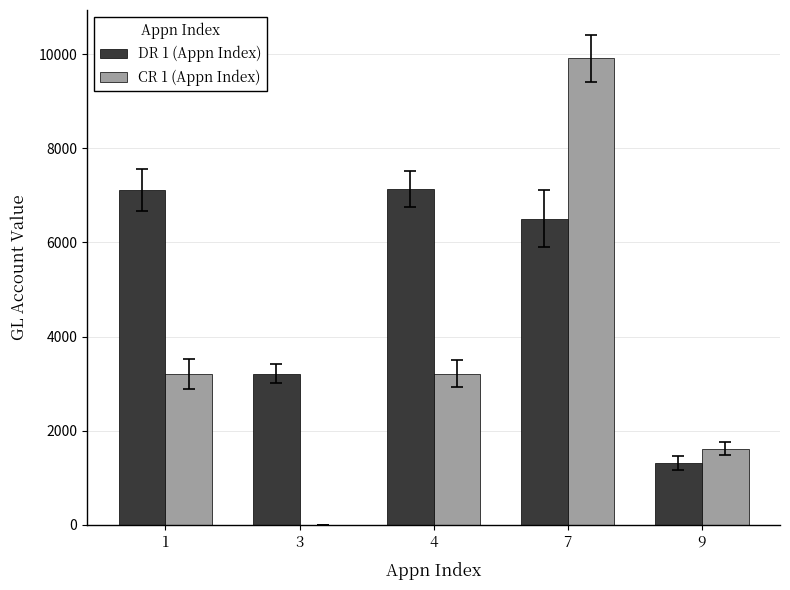

Is the value of CR 1 (Appn Index) at 3 greater than the value of DR 1 (Appn Index) at 3?

No